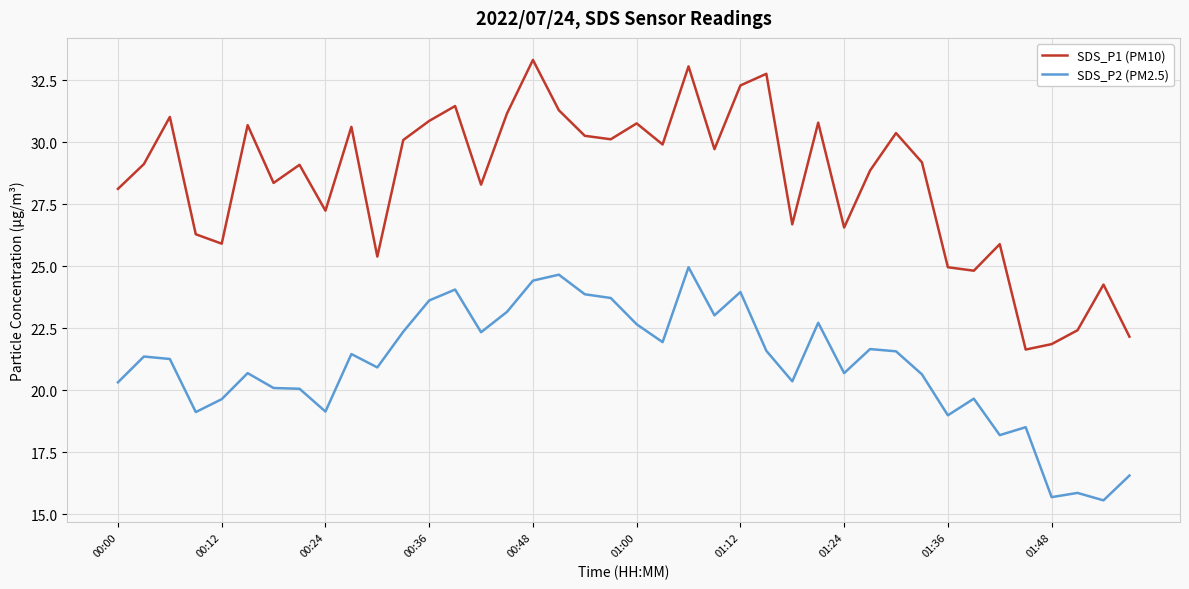

Which series has the largest range (max minus min)?

SDS_P1 (PM10)